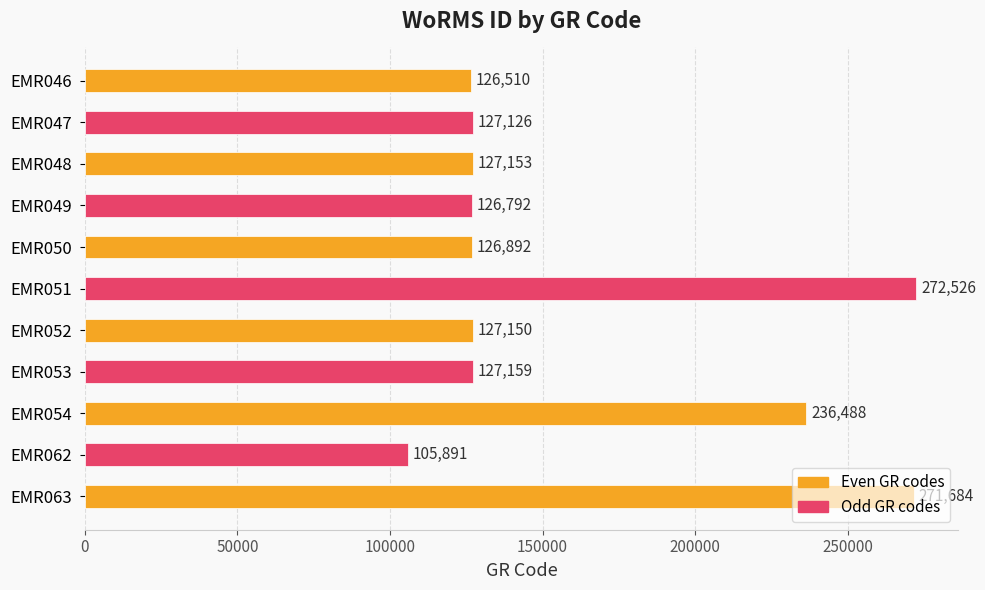

What is the average value?

161397